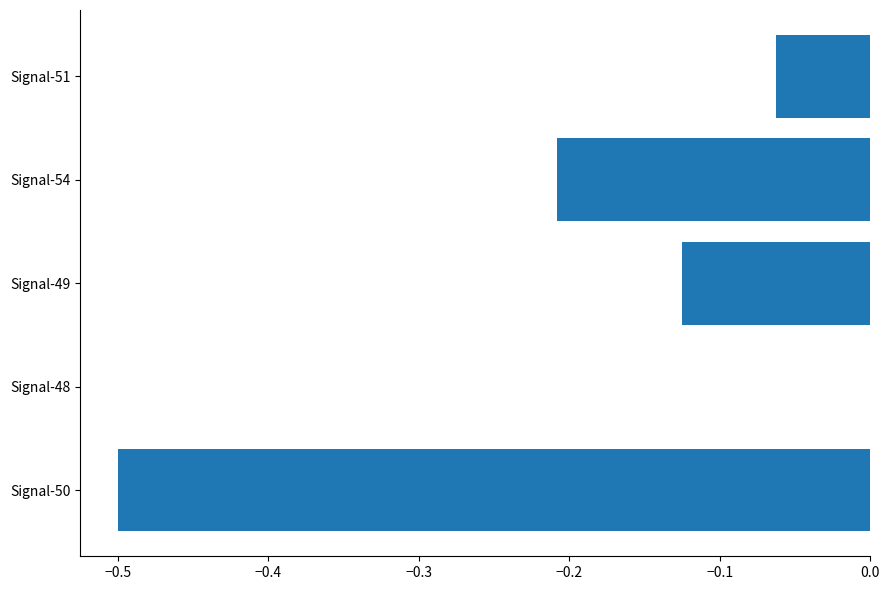

True or false: the data shows -0.5 at Signal-50.

True